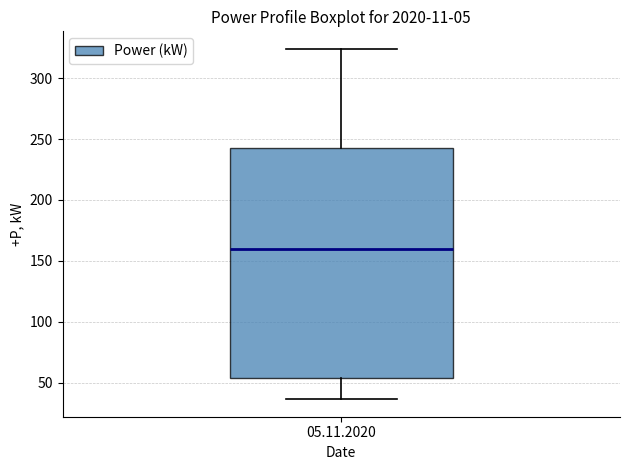

Read this box plot against the y-axis: the position of the median line, the range covered by the box, and the ends of both whiskers. The values are not printed on the chart, so give them approximately, as read against the axis.

median 160, box 55 to 245, whiskers 35 to 325